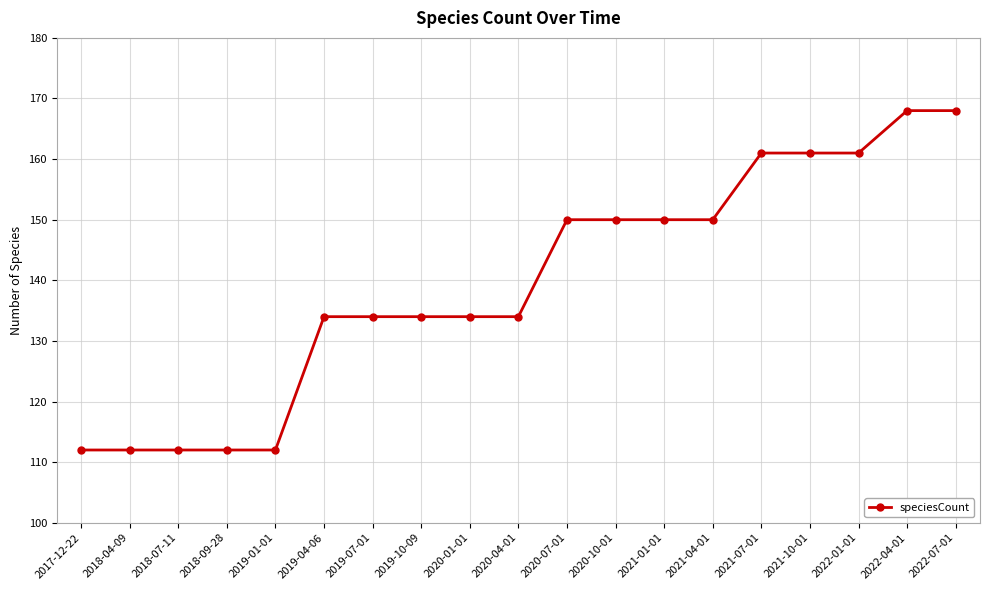

How many values are between 112 and 161?

17